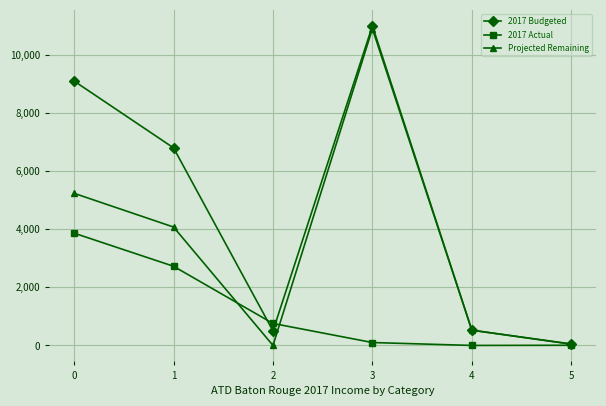

Where is 2017 Actual nearest to the value 1932?

1